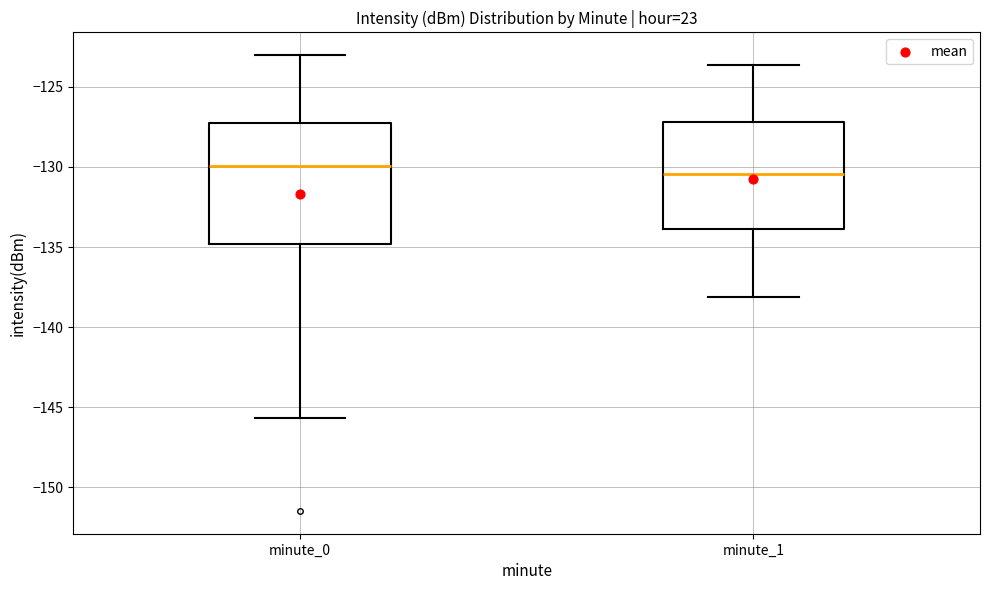

Reading left to right, read every box against the y-axis: the position of its median line, the range the box covers, and the ends of its whiskers. The values are not printed on the chart, so give them approximately, as read against the axis.

minute_0: median -130.0, box -135.0 to -127.5, whiskers -145.5 to -123.0
minute_1: median -130.5, box -134.0 to -127.0, whiskers -138.0 to -123.5